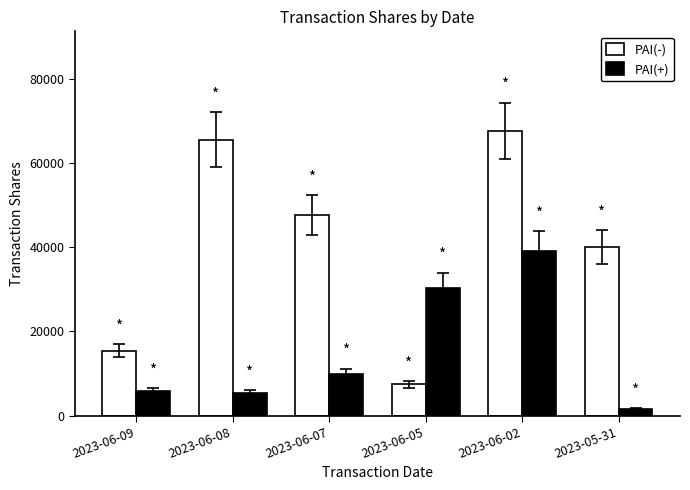

How many data points does each series have?

6